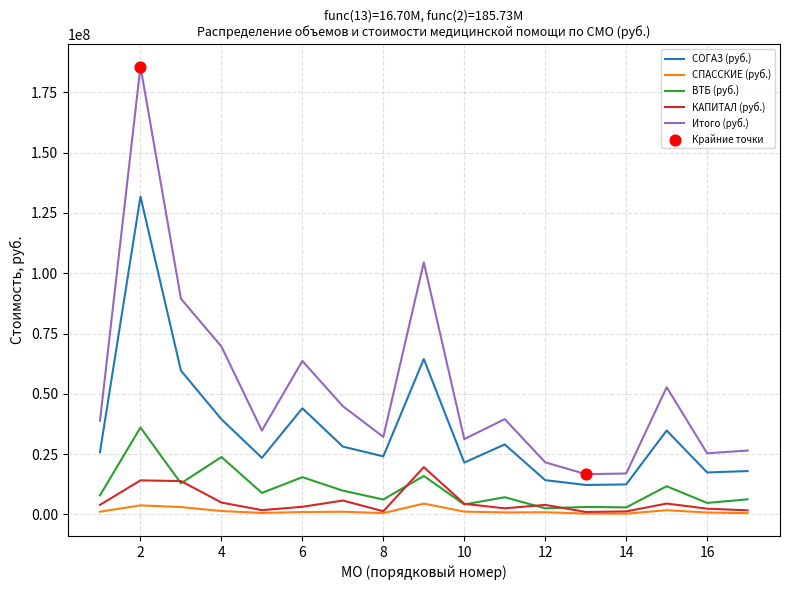

List the series in order of their peak value, highest first.

Итого (руб.), СОГАЗ (руб.), ВТБ (руб.), КАПИТАЛ (руб.), СПАССКИЕ (руб.)